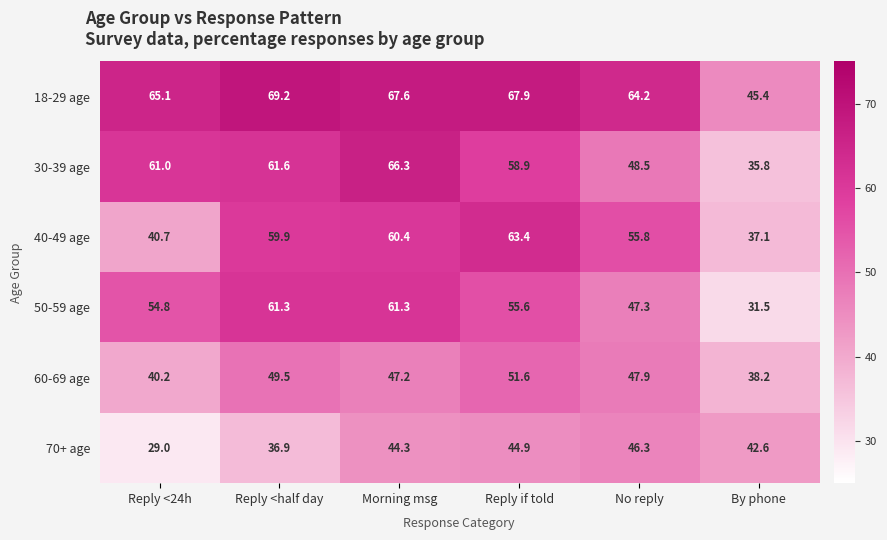

What is the difference between the 50-59 age values at Reply <24h and Morning msg?

6.5